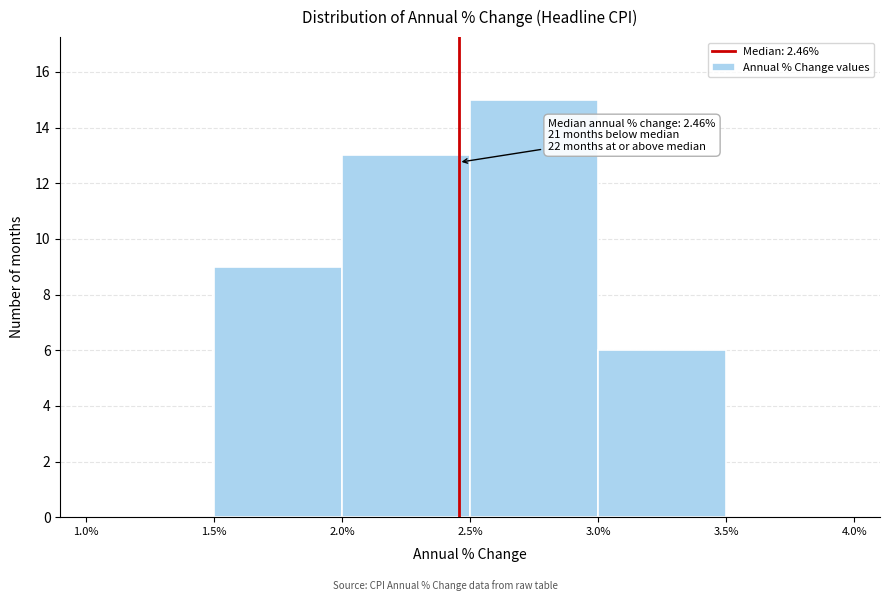

Over which range of the x-axis is the bar tallest?

2.5% to 3.0%